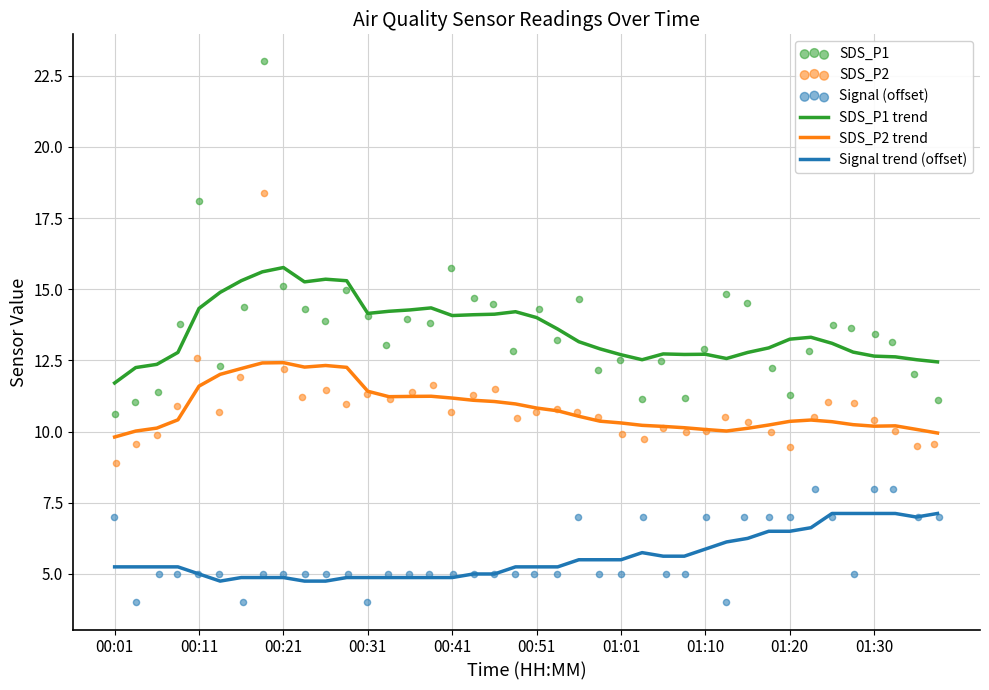

Which series has the largest Y range (max minus min)?

SDS_P1